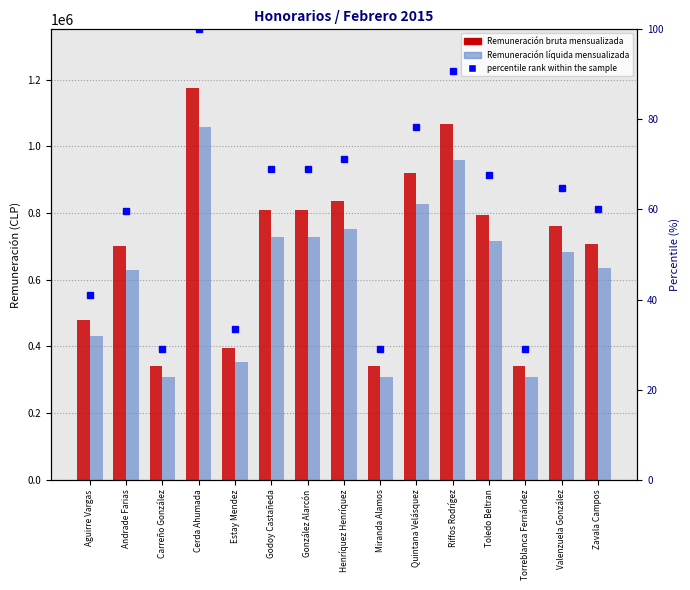

At which label does Remuneración bruta mensualizada first exceed 760291?

Cerda Ahumada